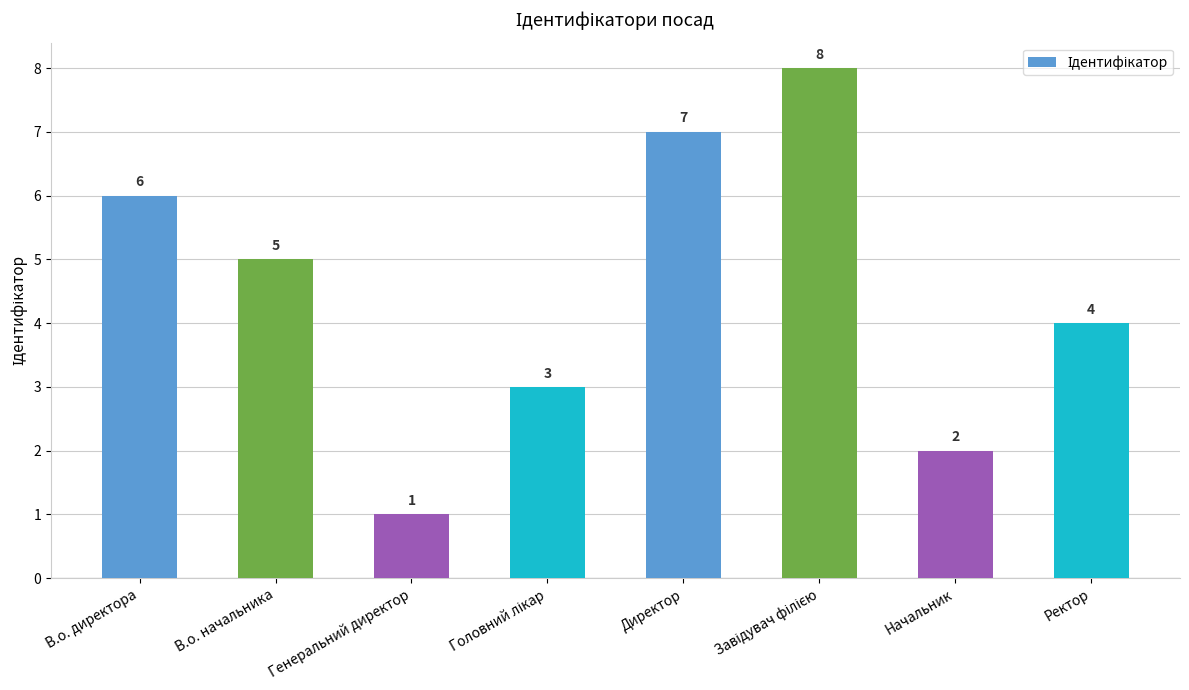

Reading left to right, what are all the values shown in this chart?

6	5	1	3	7	8	2	4